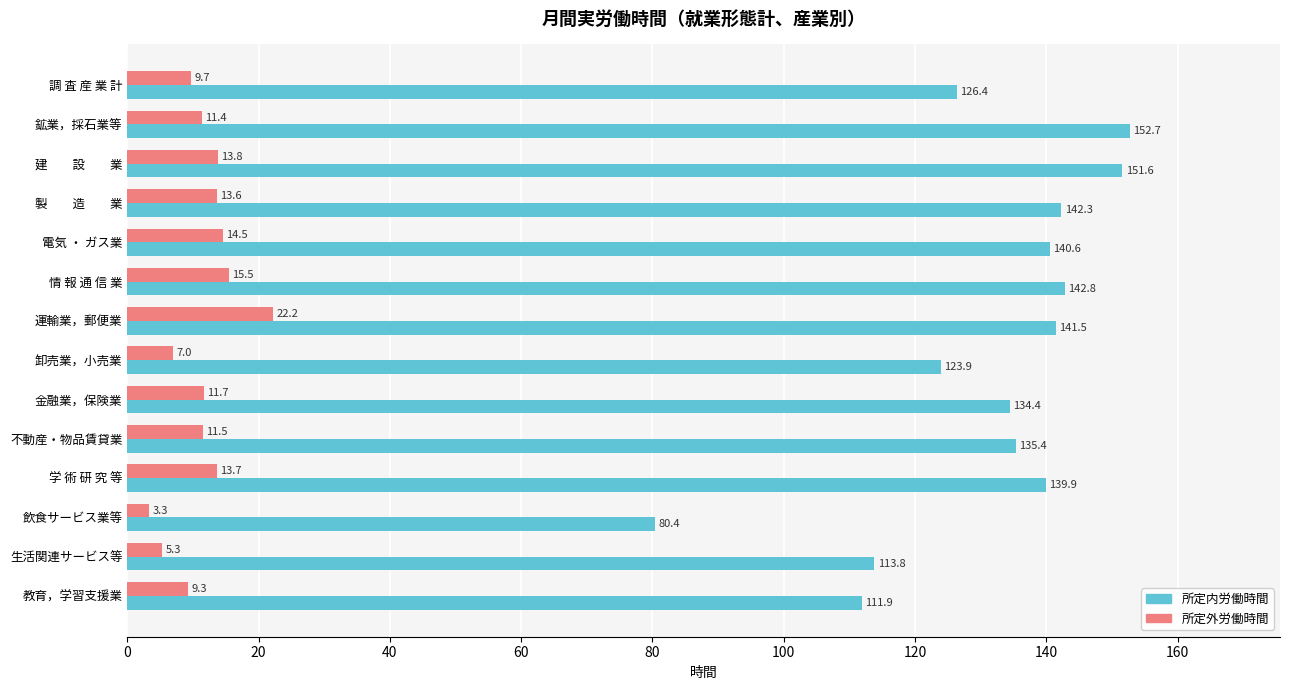

Which series has the largest range (max minus min)?

所定内労働時間